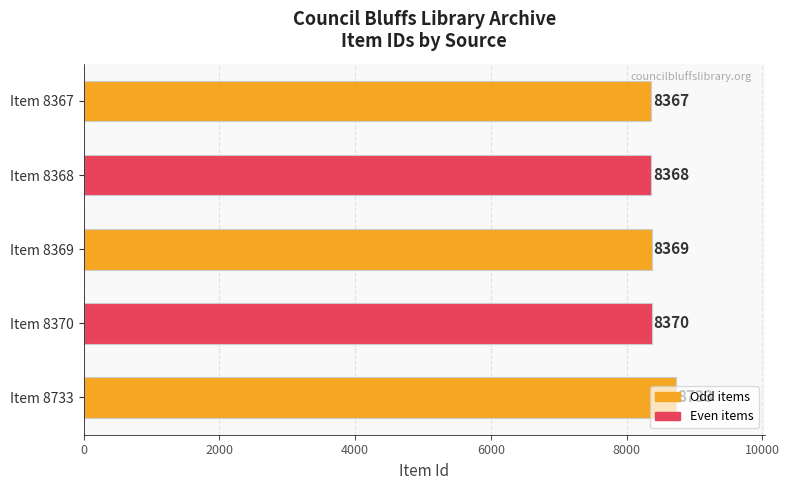

How many bars are there in total?

5